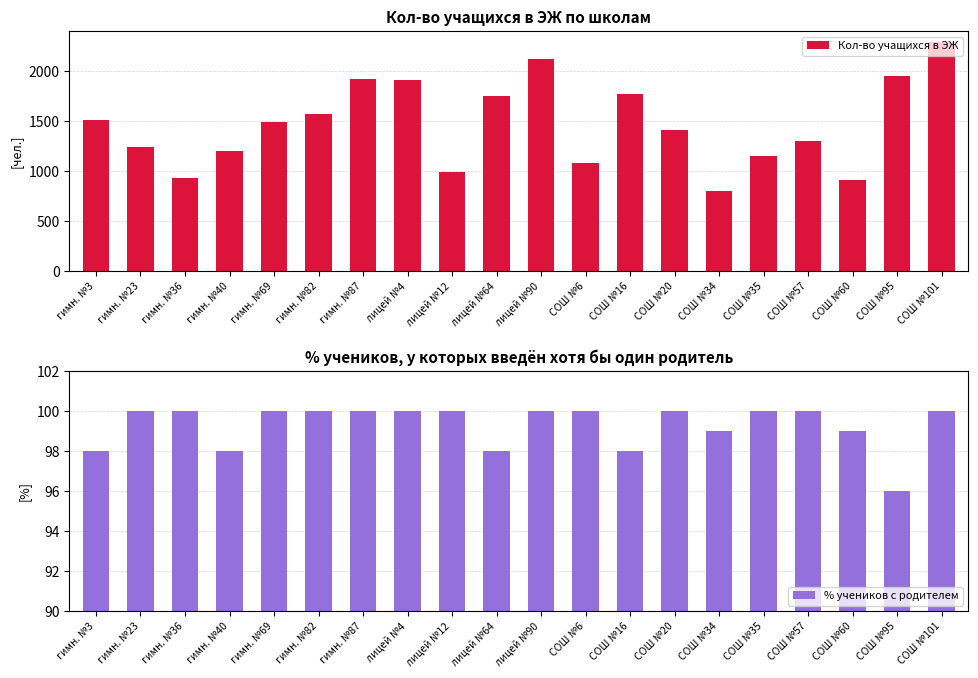

Which series has the widest spread of values?

Кол-во учащихся в ЭЖ